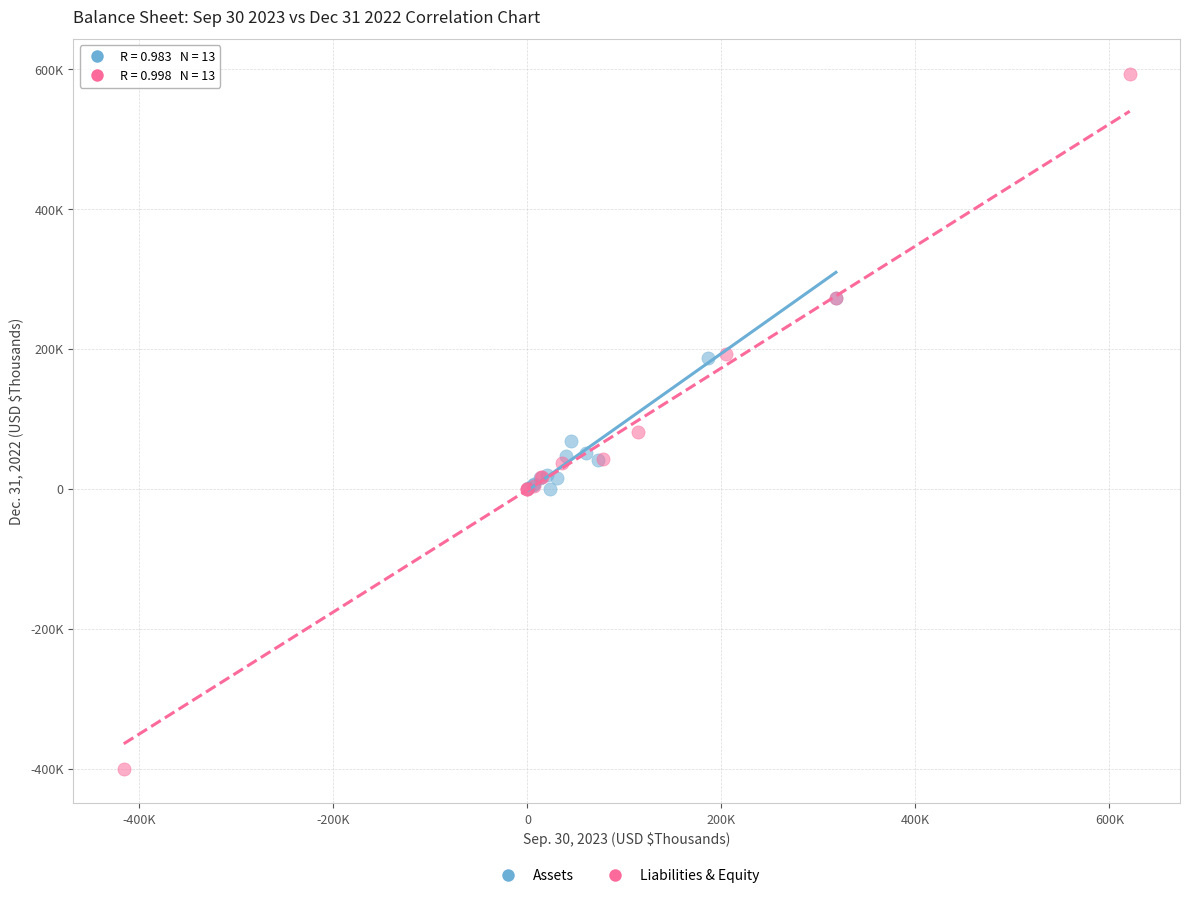

Which series contains the highest Y value?

Liabilities & Equity